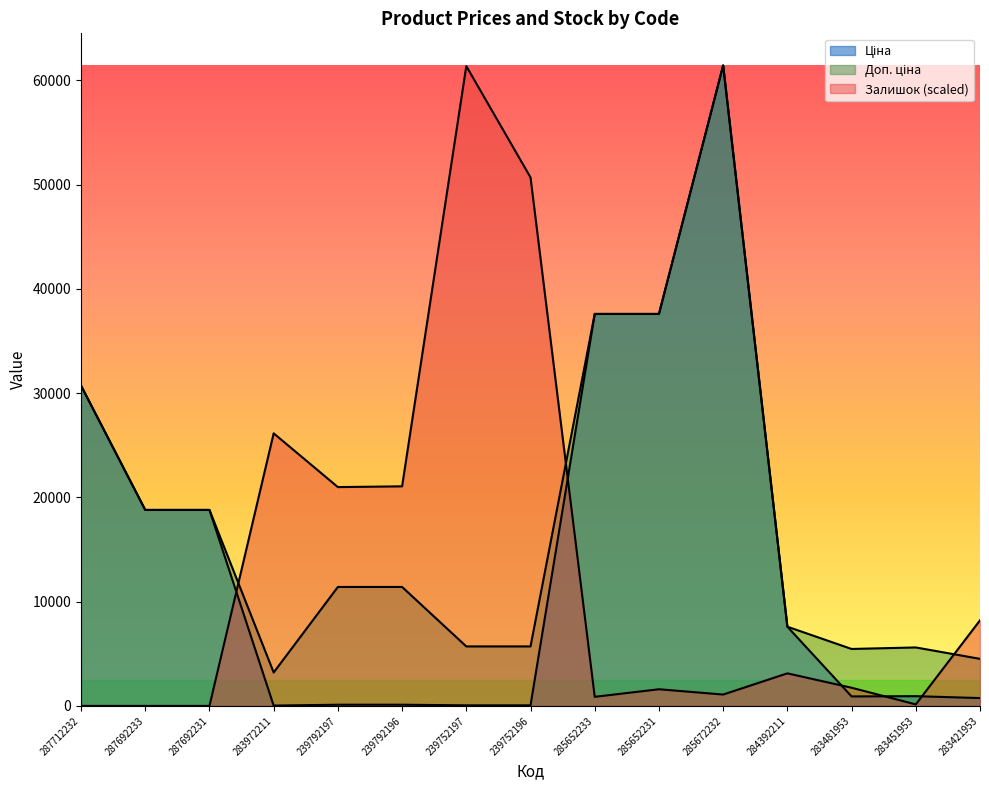

Reading left to right, what are all the values shown in this chart?

Ціна: 30717.1	18796.8	18796.8	32.0	114.1	114.1	57.0	57.0	37593.6	37593.6	61434.3	7596.5	910.4	934.5	752.2
Доп. ціна: 30717.1	18796.8	18796.8	3205.0	11410.0	11410.0	5705.0	5705.0	37593.6	37593.6	61434.3	7596.5	5462.3	5607.2	4513.3
Залишок: 0.0	0.0	0.0	26142.2	20986.4	21059.0	61361.6	50686.9	871.4	1597.6	1089.3	3122.5	1742.8	145.2	8205.8